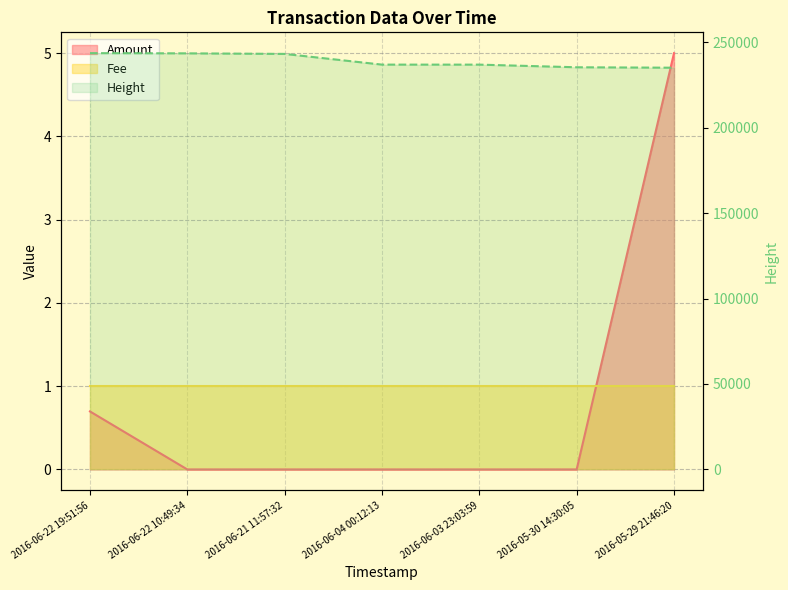

Reading left to right, what are all the values shown in this chart?

Amount: 2016-06-22 19:51:56=0.7	2016-06-22 10:49:34=0.0	2016-06-21 11:57:32=0.0	2016-06-04 00:12:13=0.0	2016-06-03 23:03:59=0.0	2016-05-30 14:30:05=0.0	2016-05-29 21:46:20=5.0
Height: 2016-06-22 19:51:56=243569.0	2016-06-22 10:49:34=243444.0	2016-06-21 11:57:32=243115.0	2016-06-04 00:12:13=236855.0	2016-06-03 23:03:59=236850.0	2016-05-30 14:30:05=235302.0	2016-05-29 21:46:20=235048.0